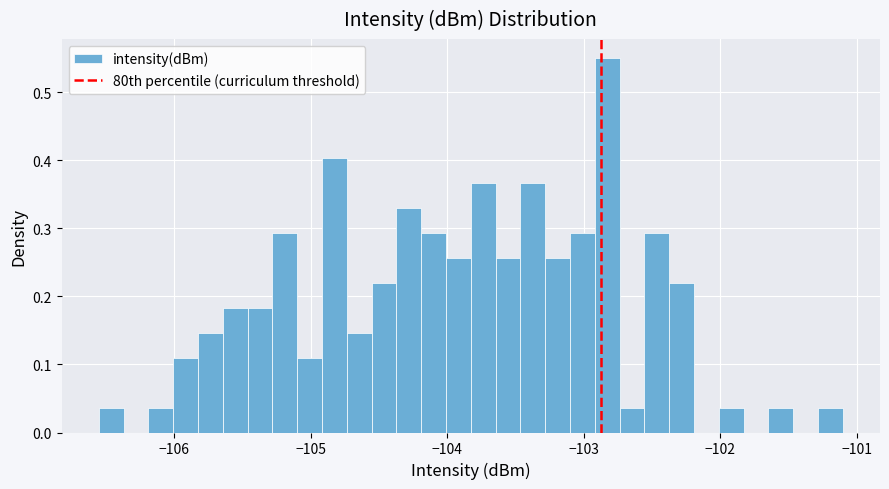

Read against the x-axis, roughly where is the centre of the tallest bar?

-102.8